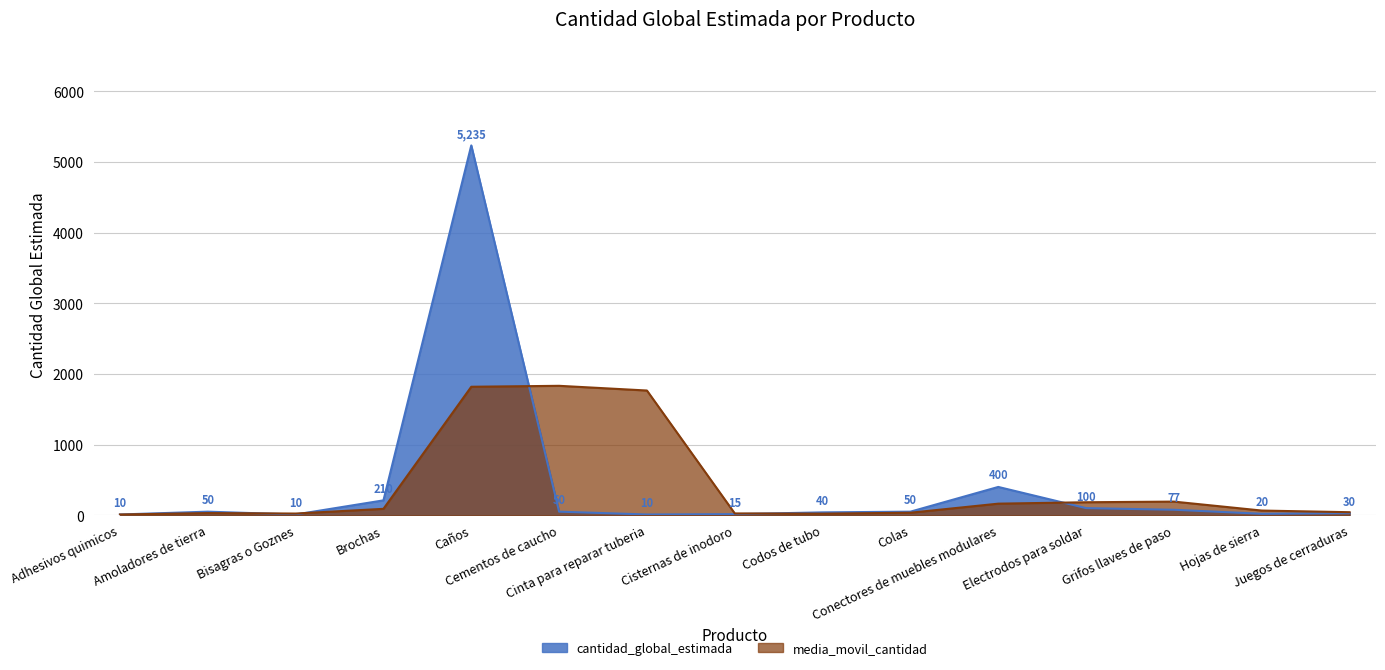

At which category does the chart reach its minimum across all series?

Adhesivos quimicos